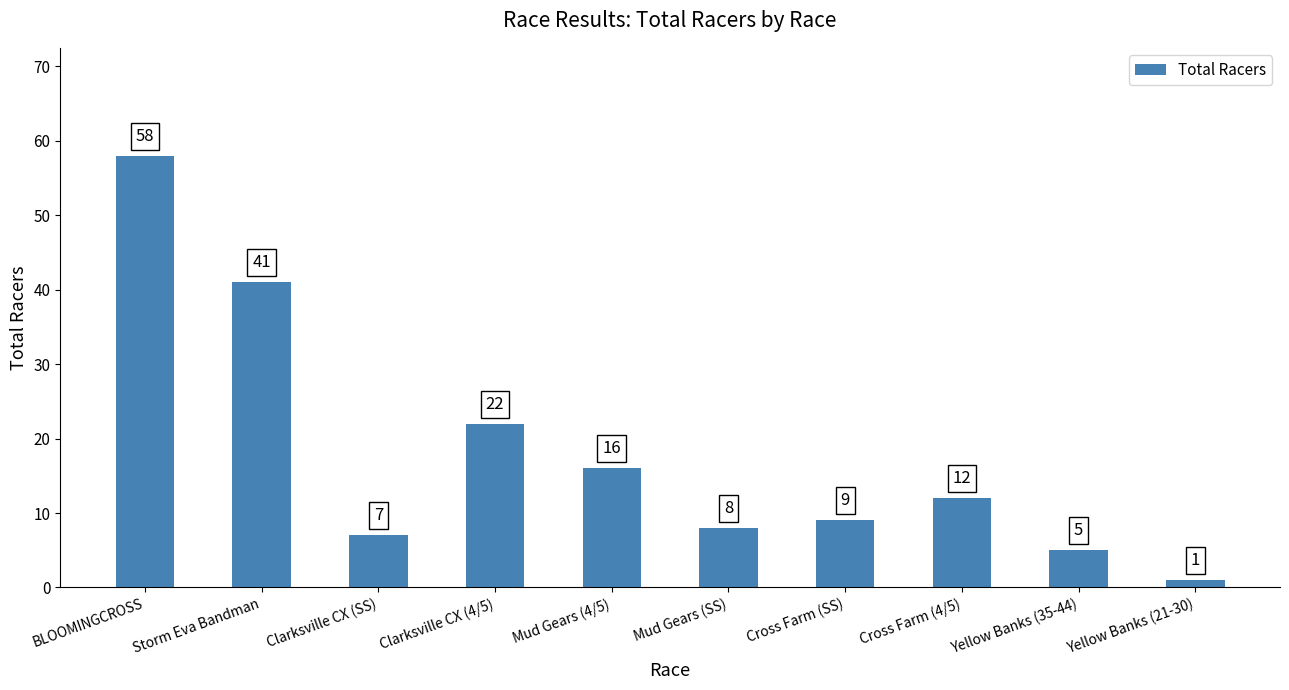

What position from the right is Clarksville CX (4/5)?

7